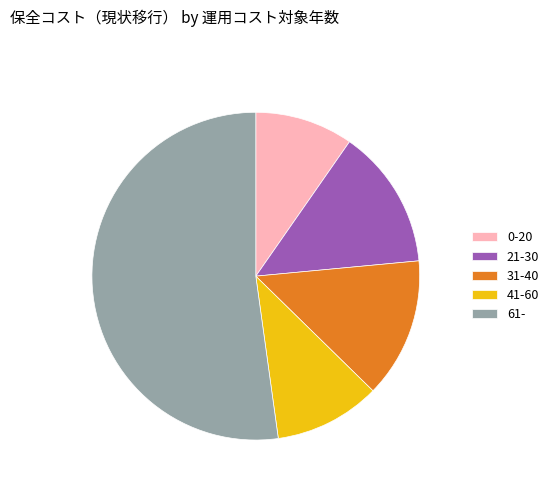

What is the ratio of the value at 21-30 to the value at 31-40?

1.0